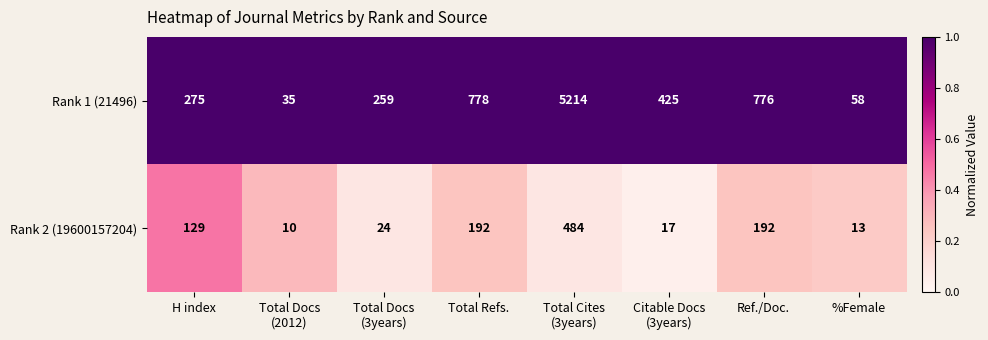

Rank the series at Total Docs
(2012) from lowest to highest value.

Rank 2 (19600157204), Rank 1 (21496)